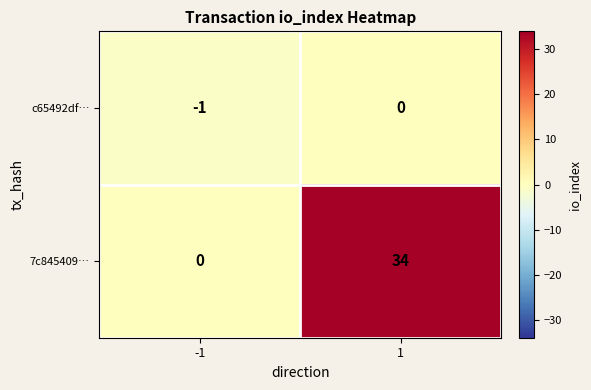

Is it true that 7c845409… equals -22 at -1?

False